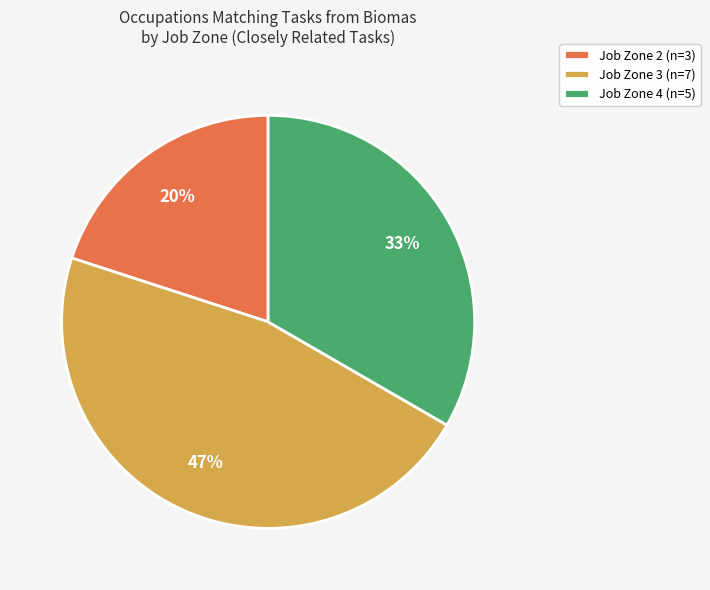

To the nearest percent, what is the average slice percentage?

33%